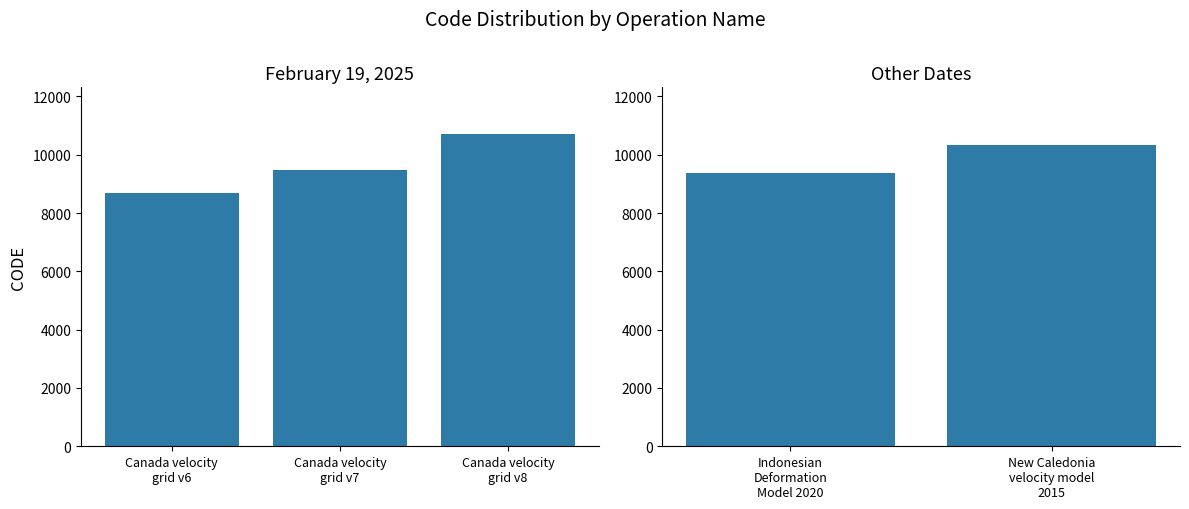

Rank the categories by value from highest to lowest.

Canada velocity
grid v8, New Caledonia
velocity model
2015, Canada velocity
grid v7, Indonesian
Deformation
Model 2020, Canada velocity
grid v6